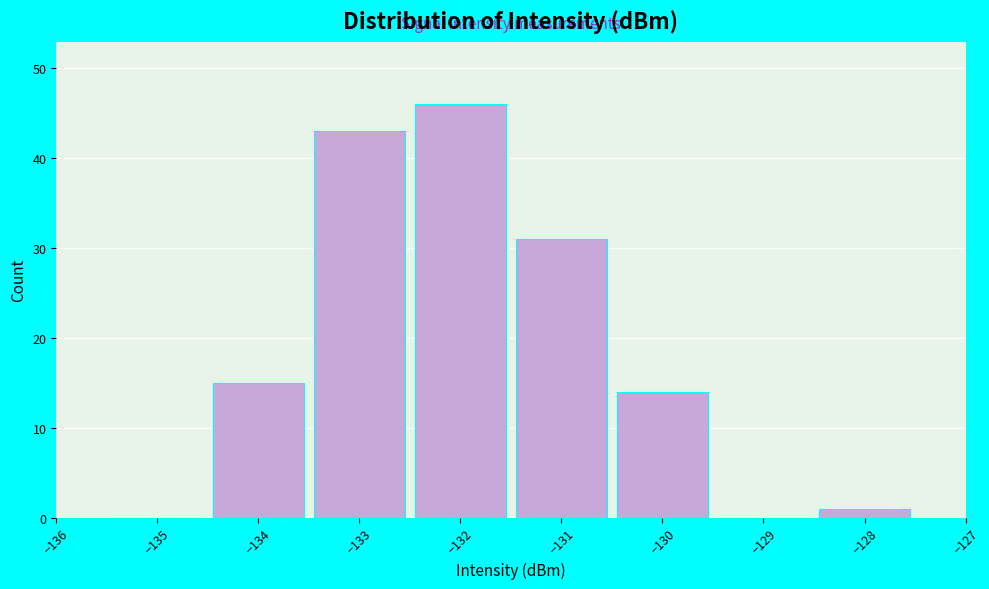

Over which range of the x-axis is the bar tallest?

-132.5 to -131.5